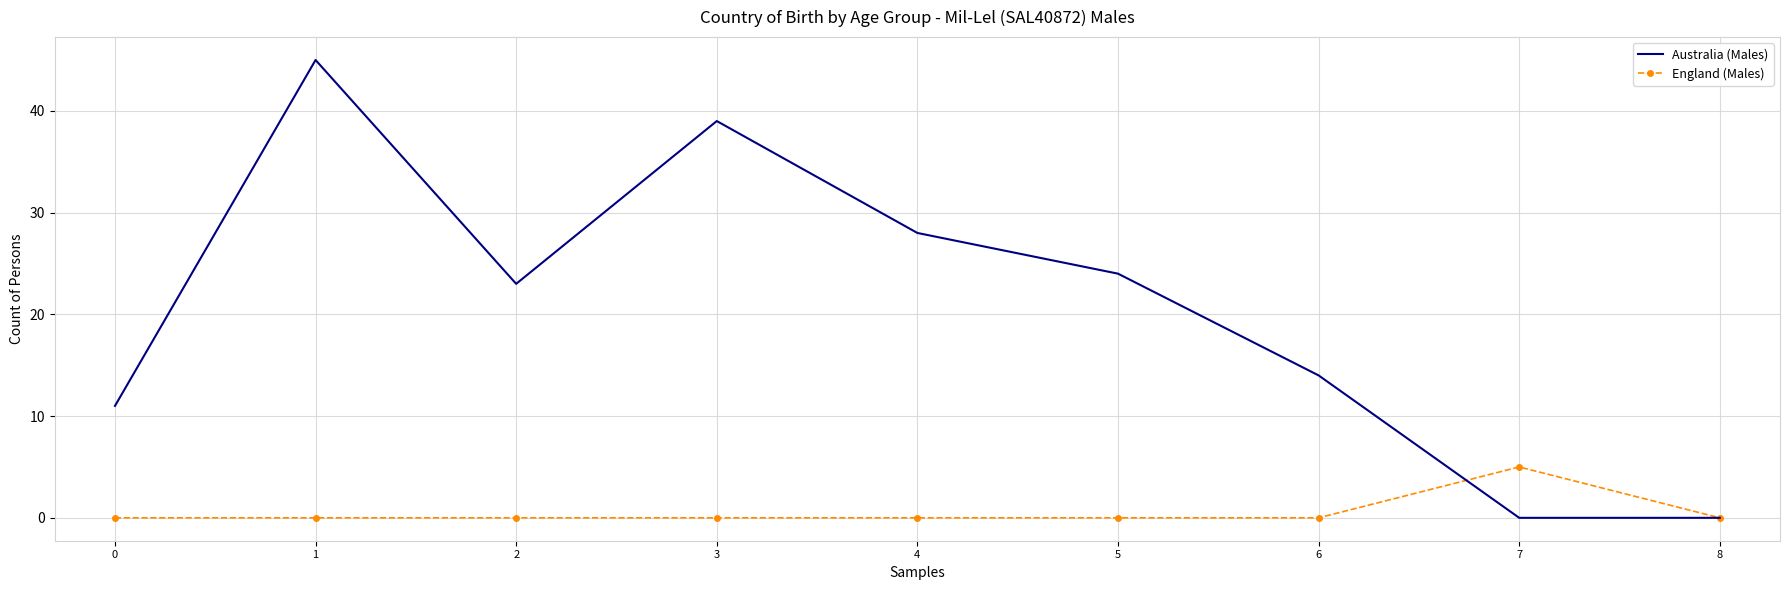

Rank the series by their maximum value, from lowest to highest.

England (Males), Australia (Males)